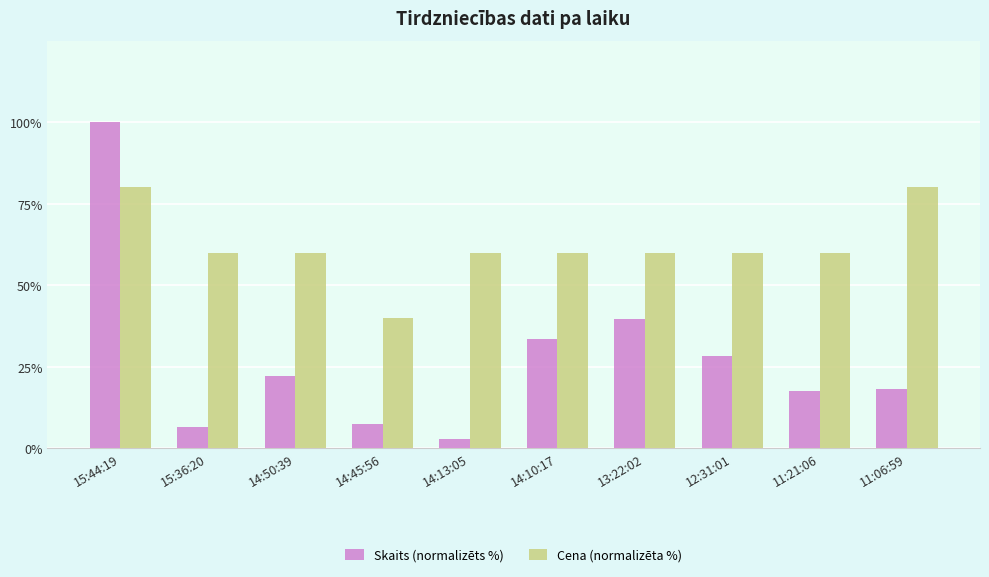

What is the difference between the maximum and second lowest values in the Skaits (normalizēts %) series?

93.5